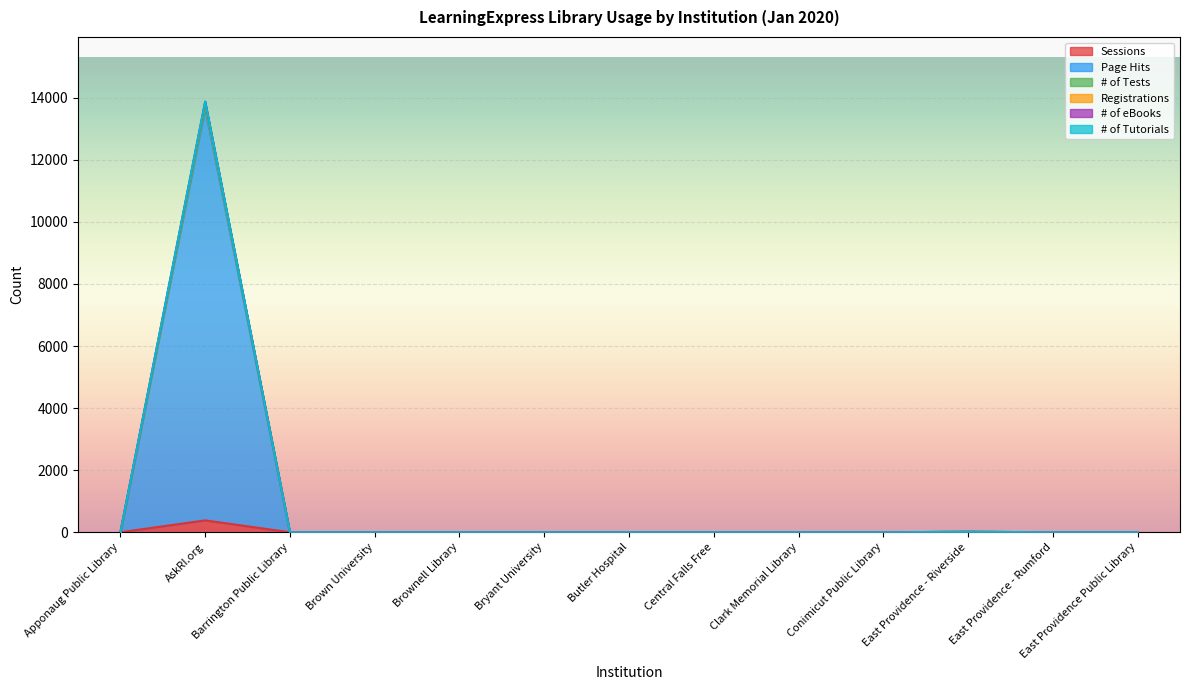

The value of Registrations at Bryant University is 8238. True or false?

False